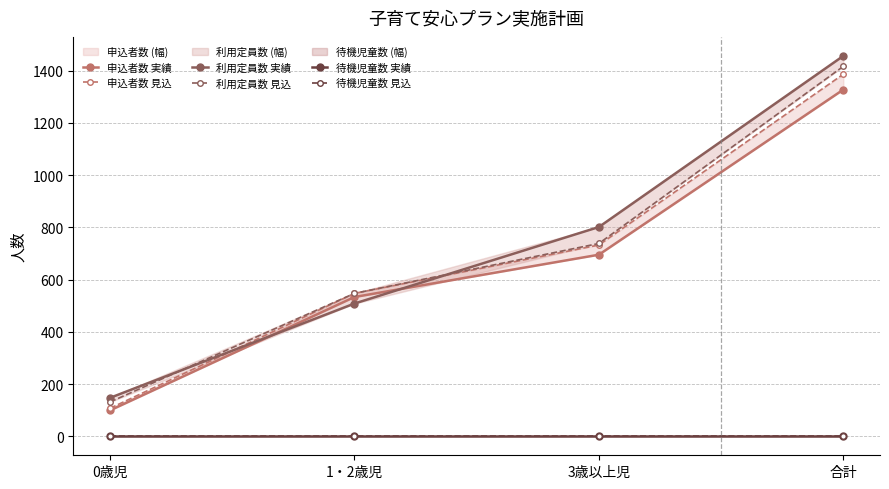

At how many categories does at least one series exceed 712?

2